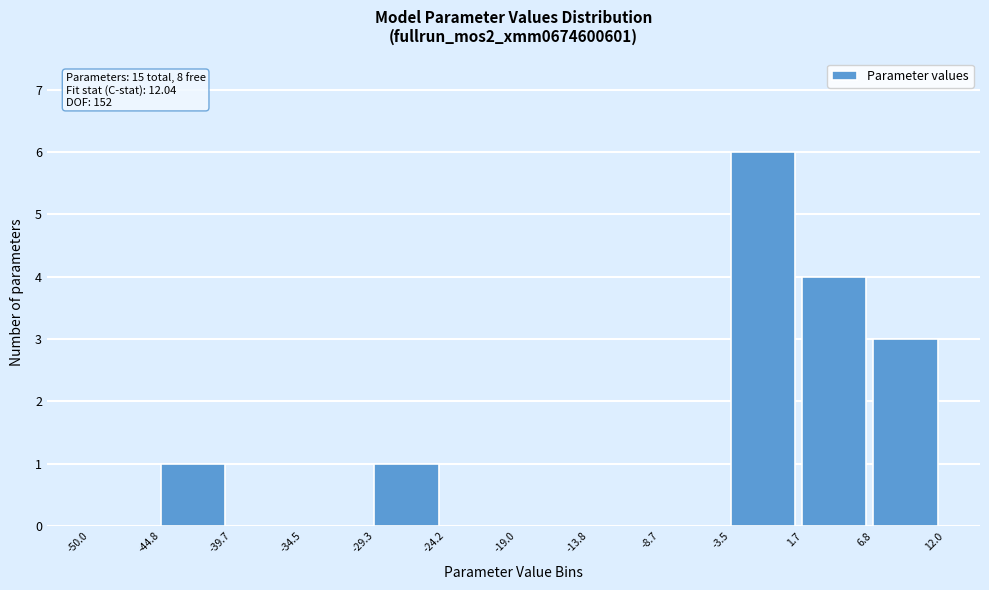

Over which range of the x-axis is the bar tallest?

-3.5 to 1.7